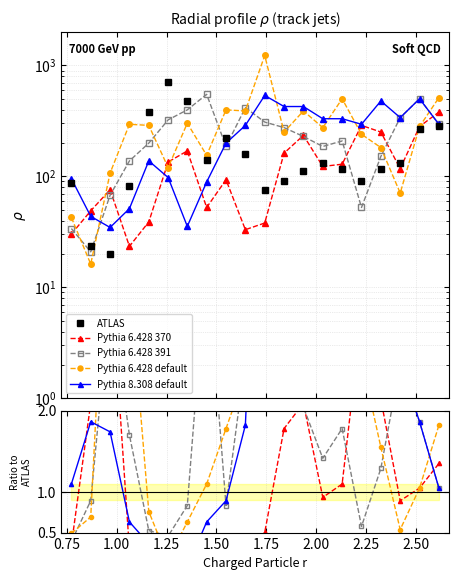

At which category is the sum across all series the highest?

1.75